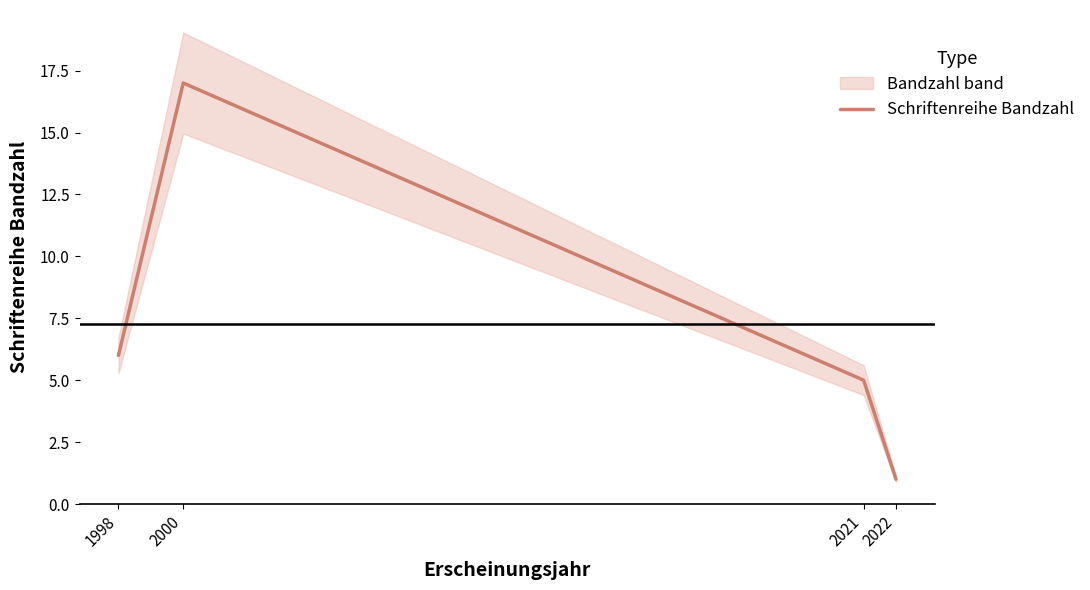

Read the value at 2022.

1